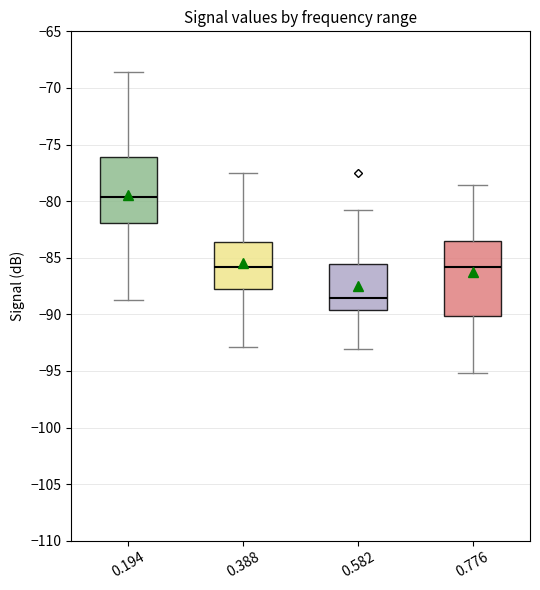

Comparing the boxes themselves (not the whiskers), which one is the tallest?

0.776